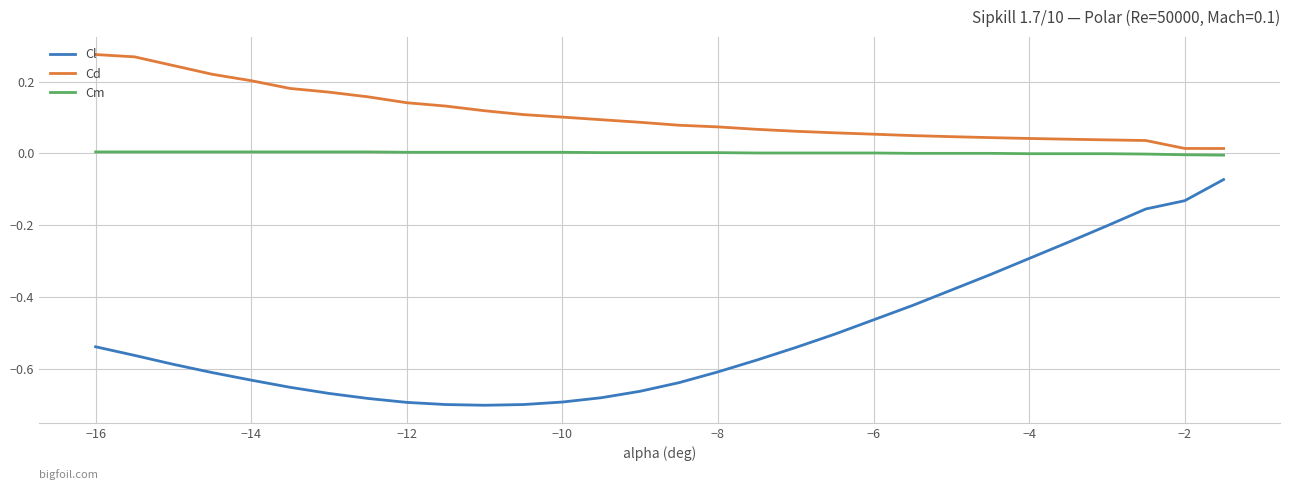

True or false: Cl and Cm intersect in this chart.

False